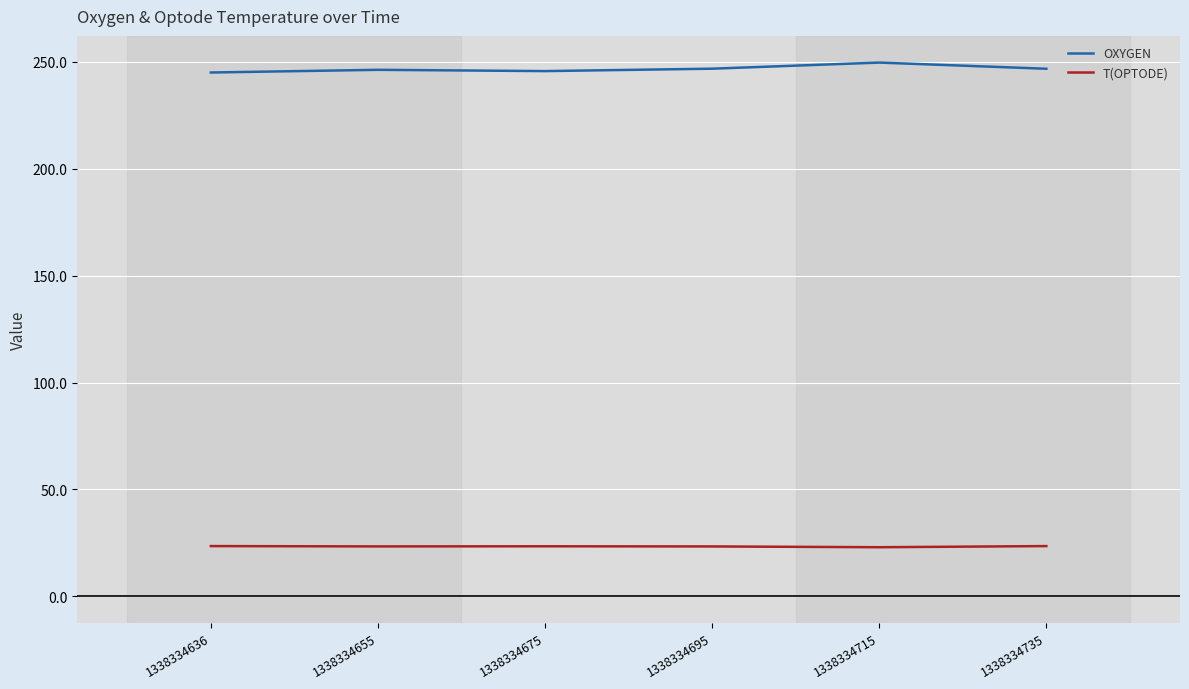

How many lines are shown in the chart?

2